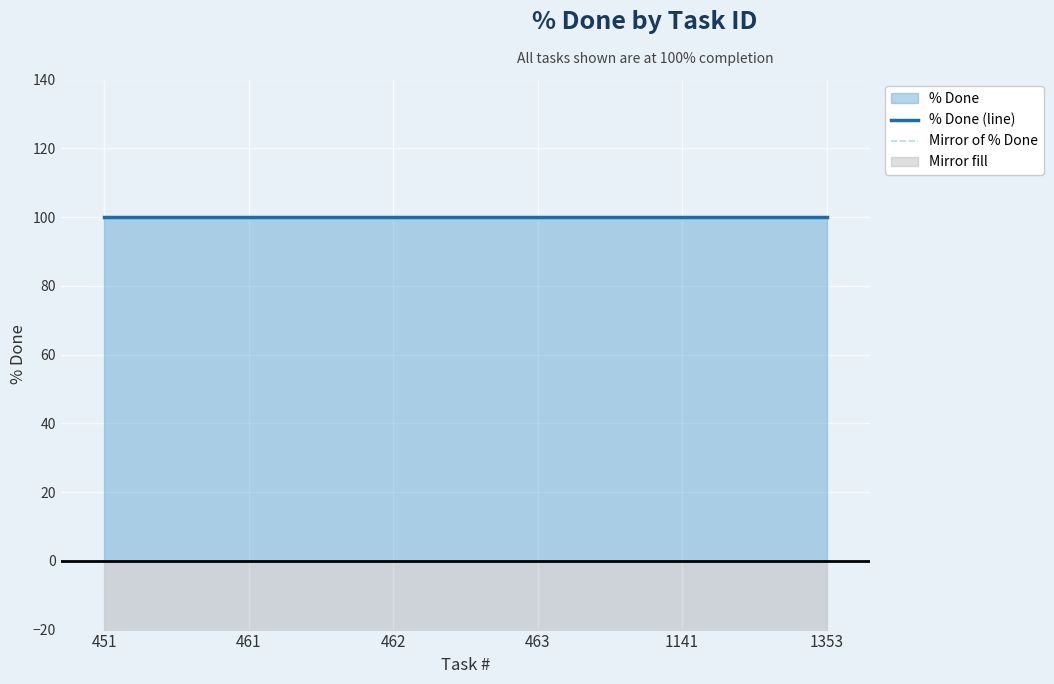

Reading left to right, list all the values displayed in this chart.

% Done (line): 451=100	461=100	462=100	463=100	1141=100	1353=100
Mirror of % Done: 451=-100	461=-100	462=-100	463=-100	1141=-100	1353=-100